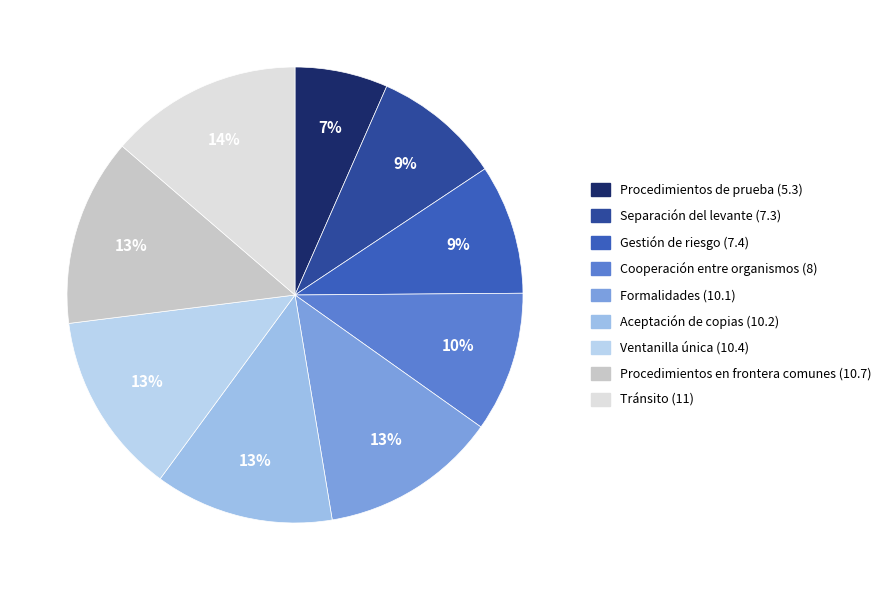

Which category has the biggest portion of the pie?

Tránsito (11)